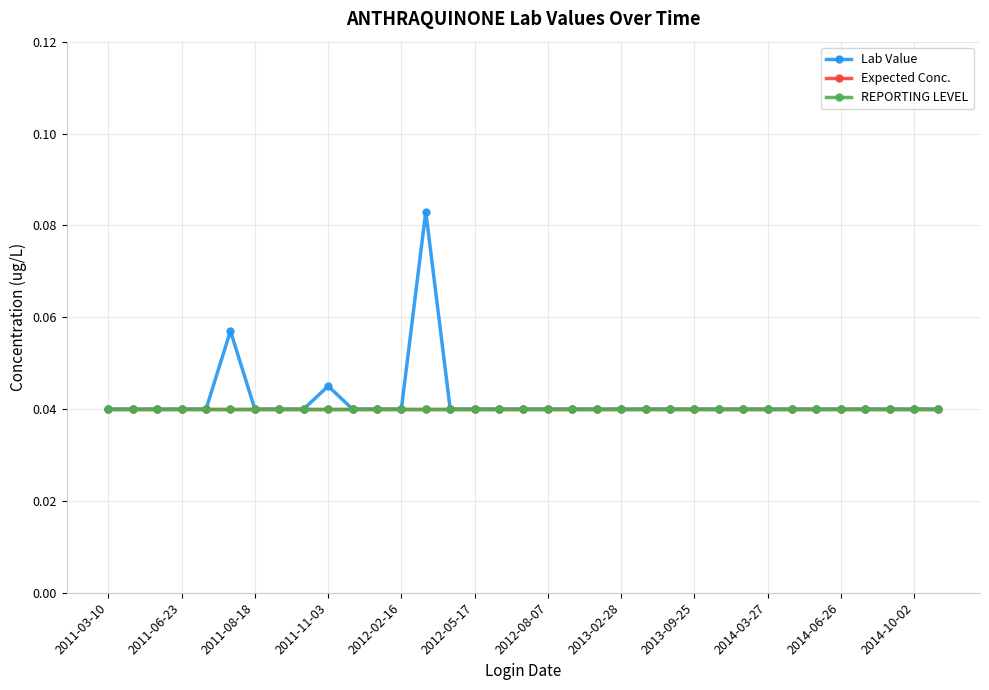

Does the chart have visible grid lines?

Yes